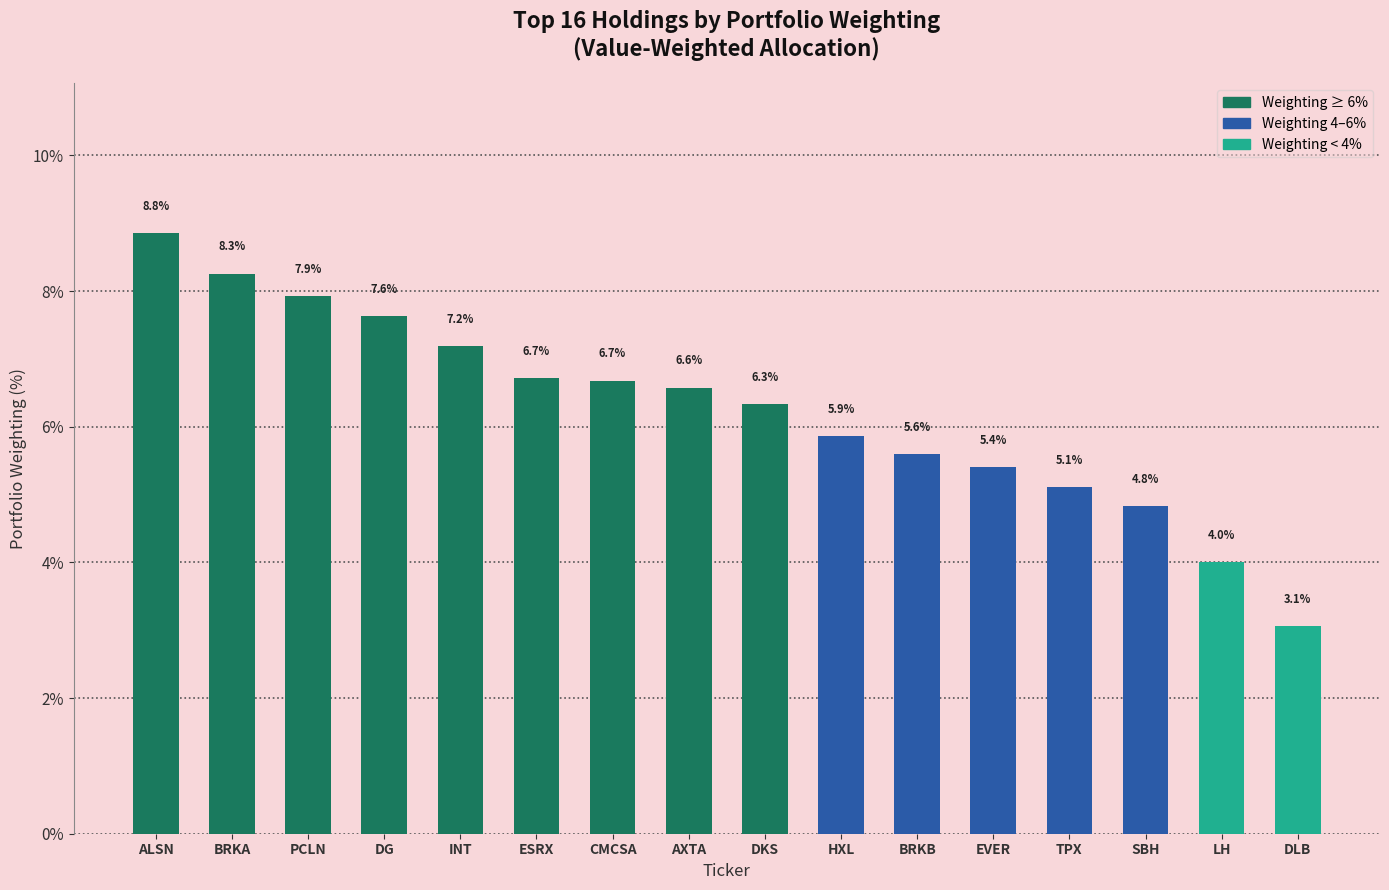

Which category has the highest value across all series?

ALSN